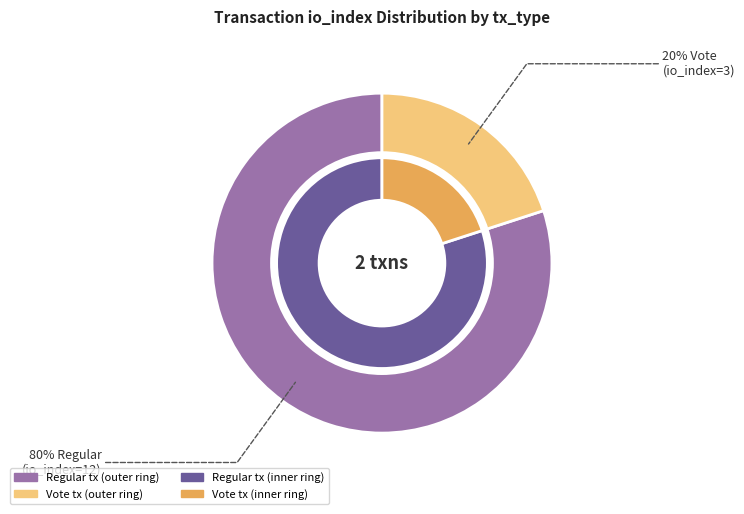

Count the number of slices in the pie.

2